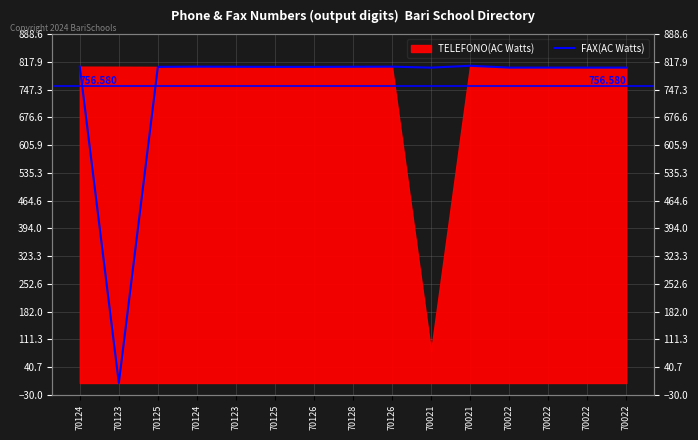

Which label corresponds to the largest value in the chart?

70021